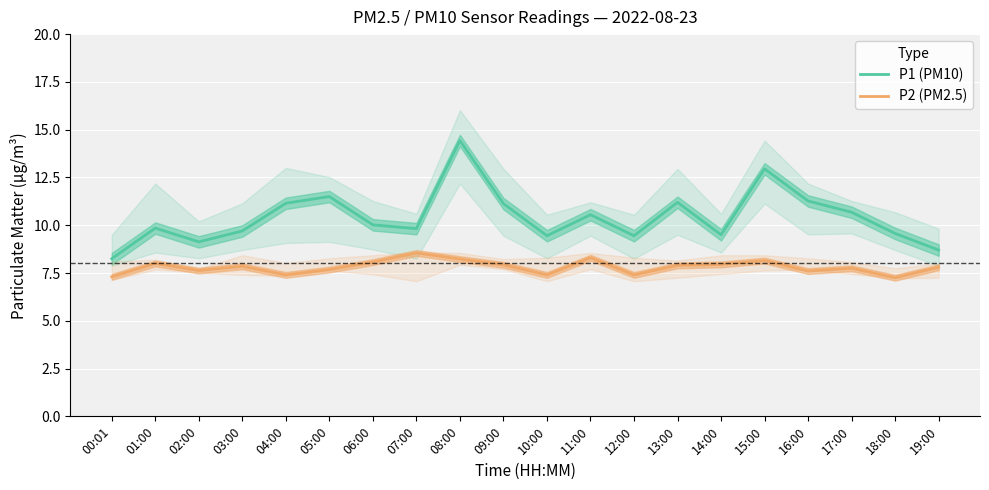

At which label does P2 (PM2.5) reach its minimum?

18:00